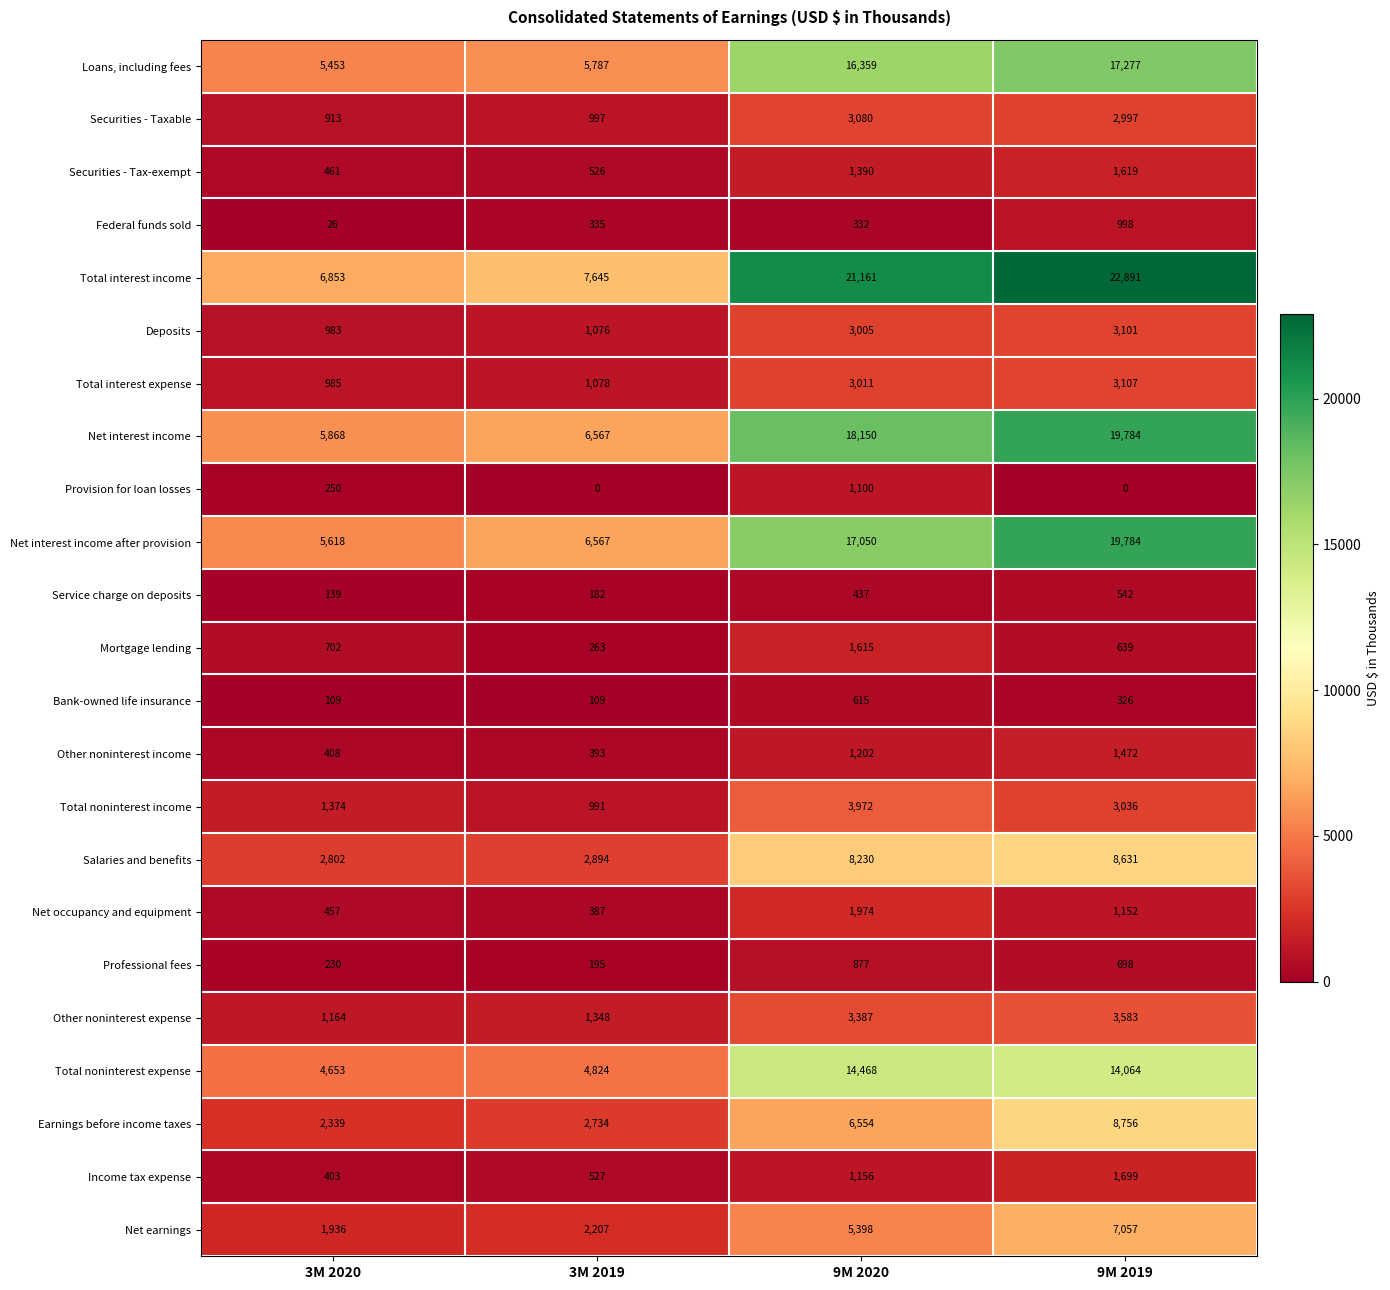

The Total noninterest income series shows 3972 at 9M 2020. True or false?

True